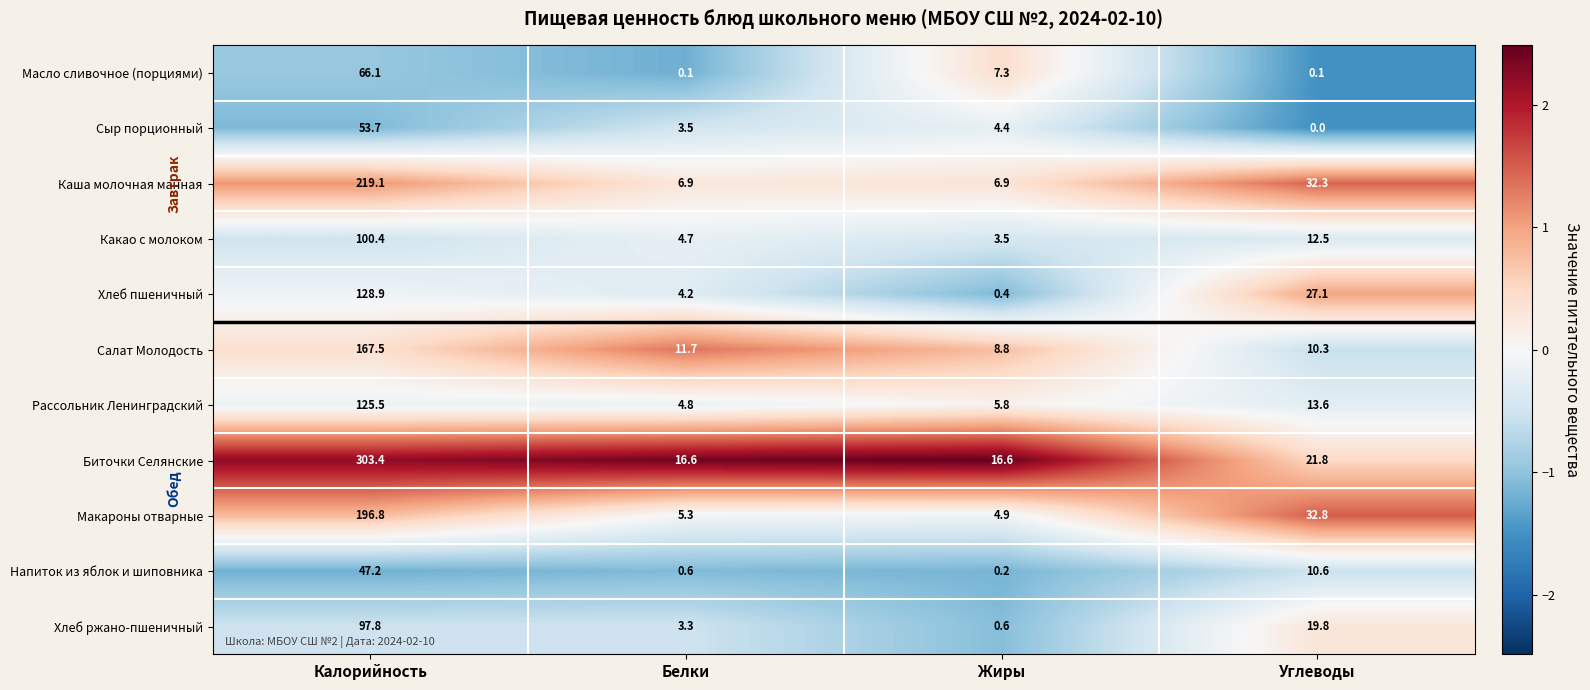

The Макароны отварные series shows 1.2 at Белки. True or false?

False